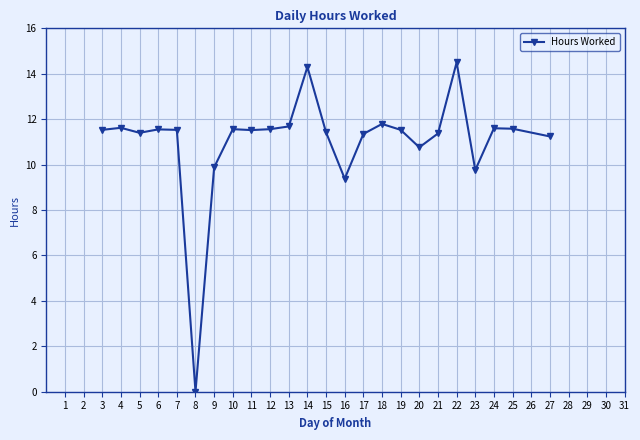

What value does the data have at 4?

11.6